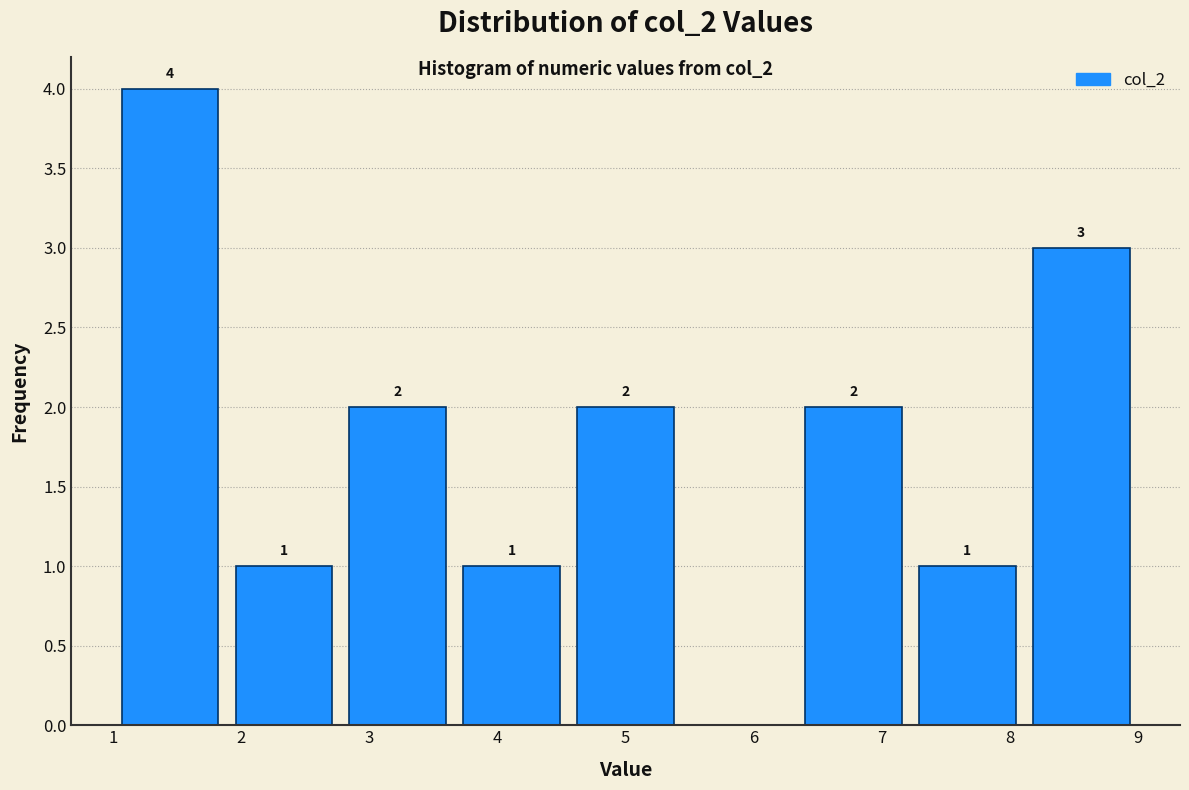

Over which range of the x-axis is the bar tallest?

1.0 to 1.9